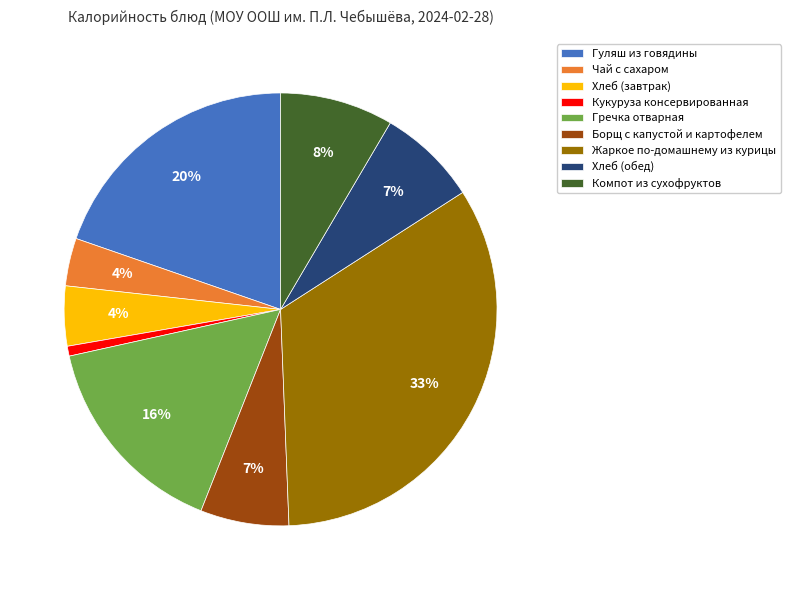

True or false: Кукуруза консервированная accounts for 1% of the total.

True